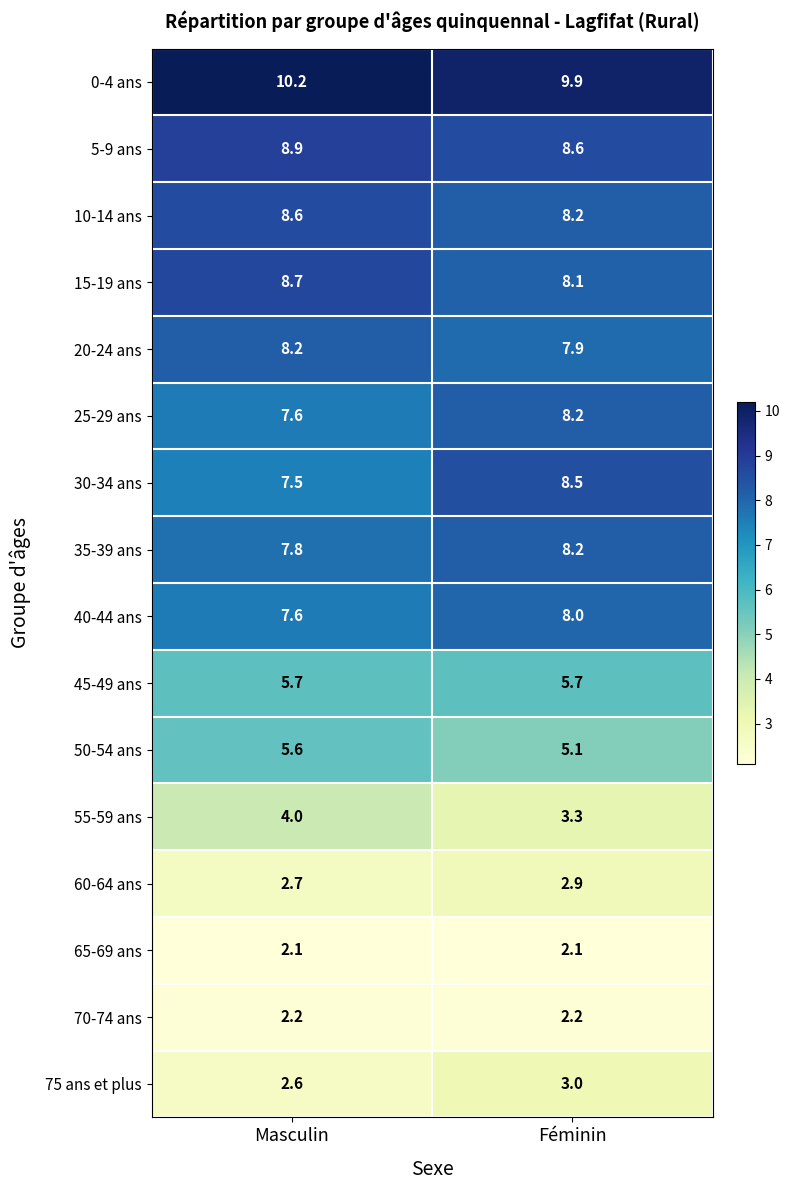

Which series changed the most between Masculin and Féminin?

30-34 ans